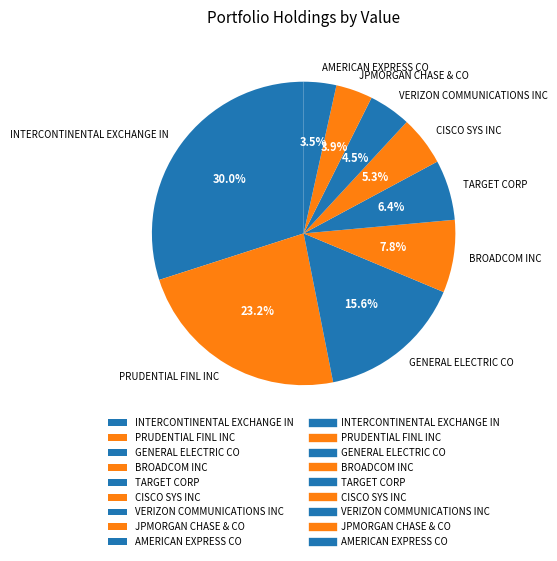

The TARGET CORP slice represents 6% of the pie. True or false?

True